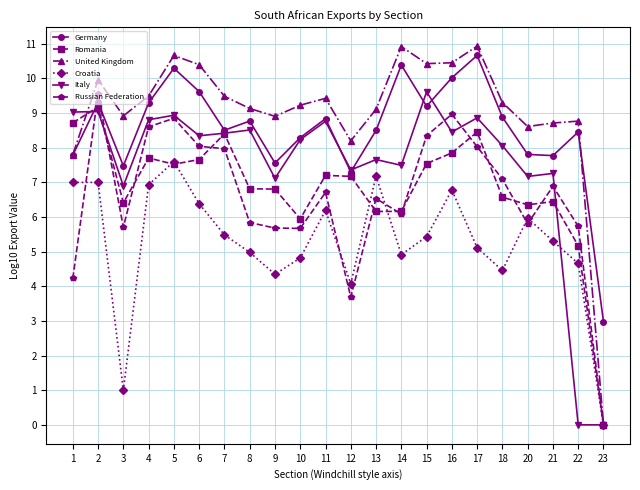

Which series has the largest range (max minus min)?

United Kingdom